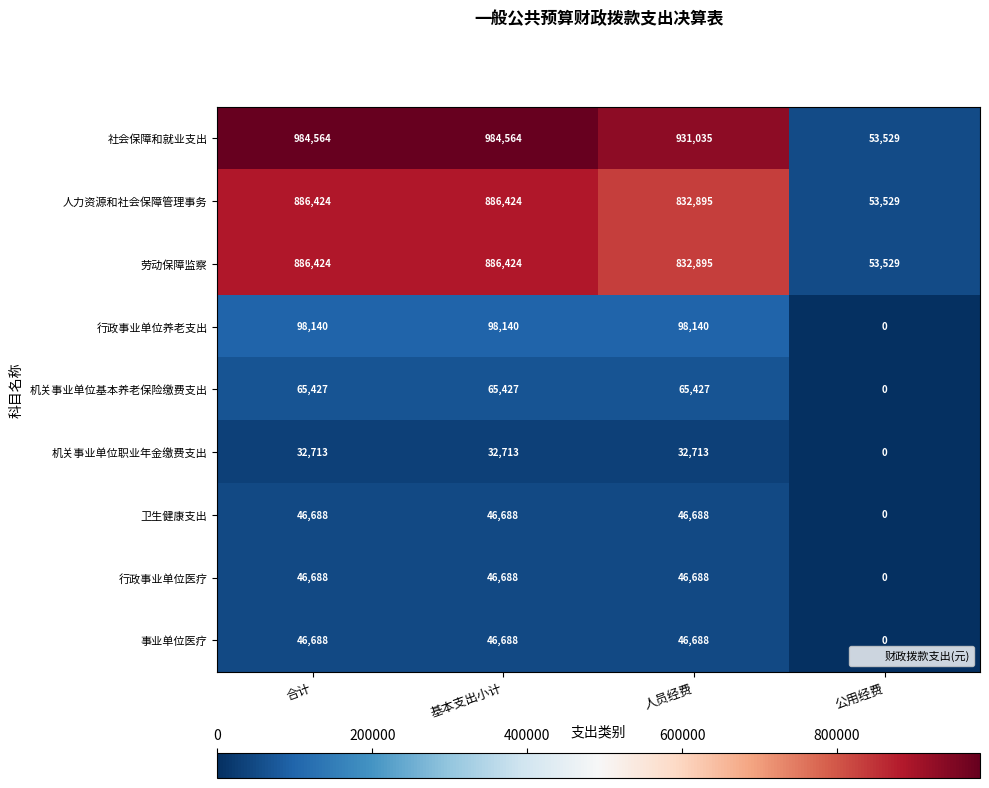

Which series has the widest spread of values?

社会保障和就业支出